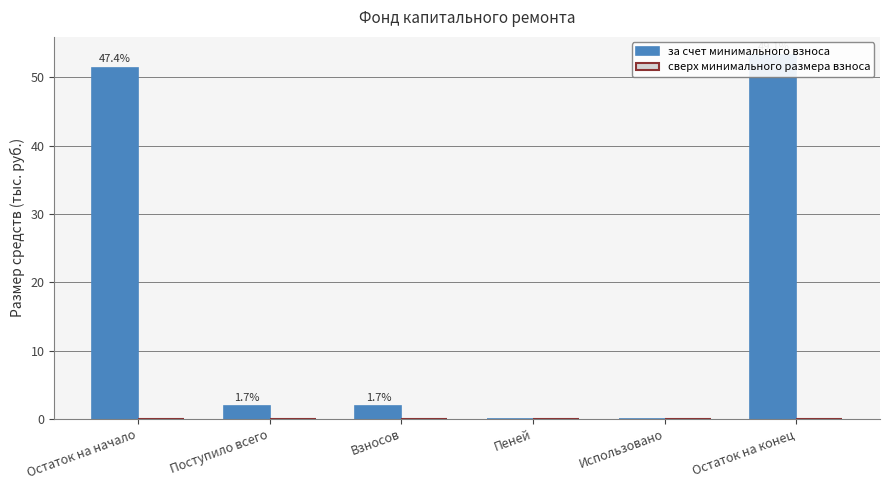

Which has a higher value, Остаток на конец or Поступило всего?

Остаток на конец